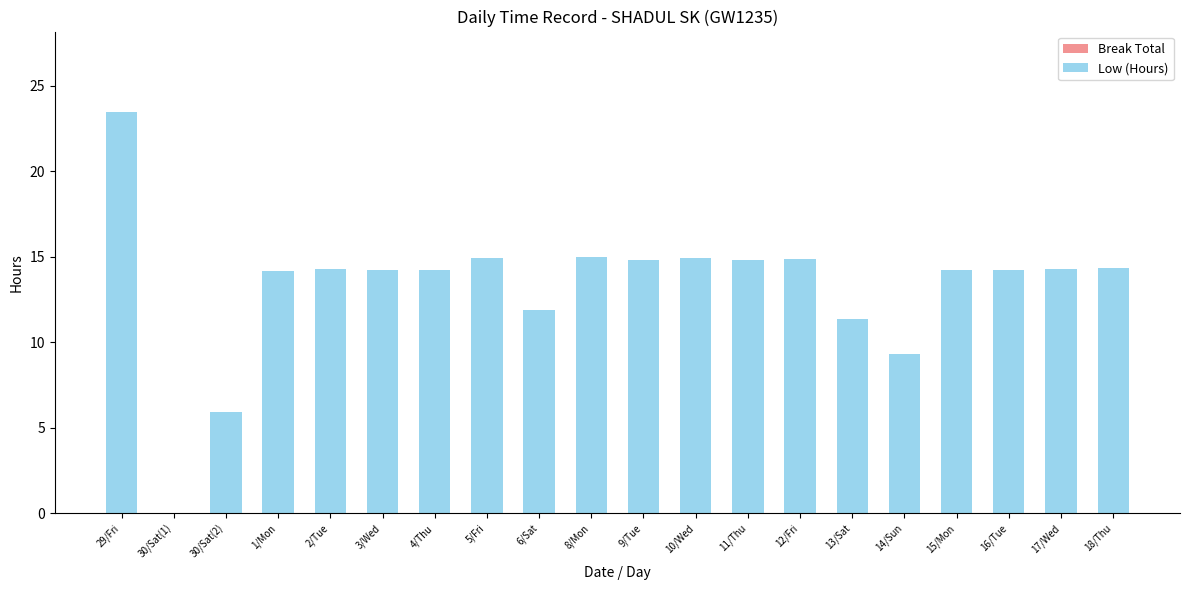

The value at 9/Tue is 24.3. True or false?

False